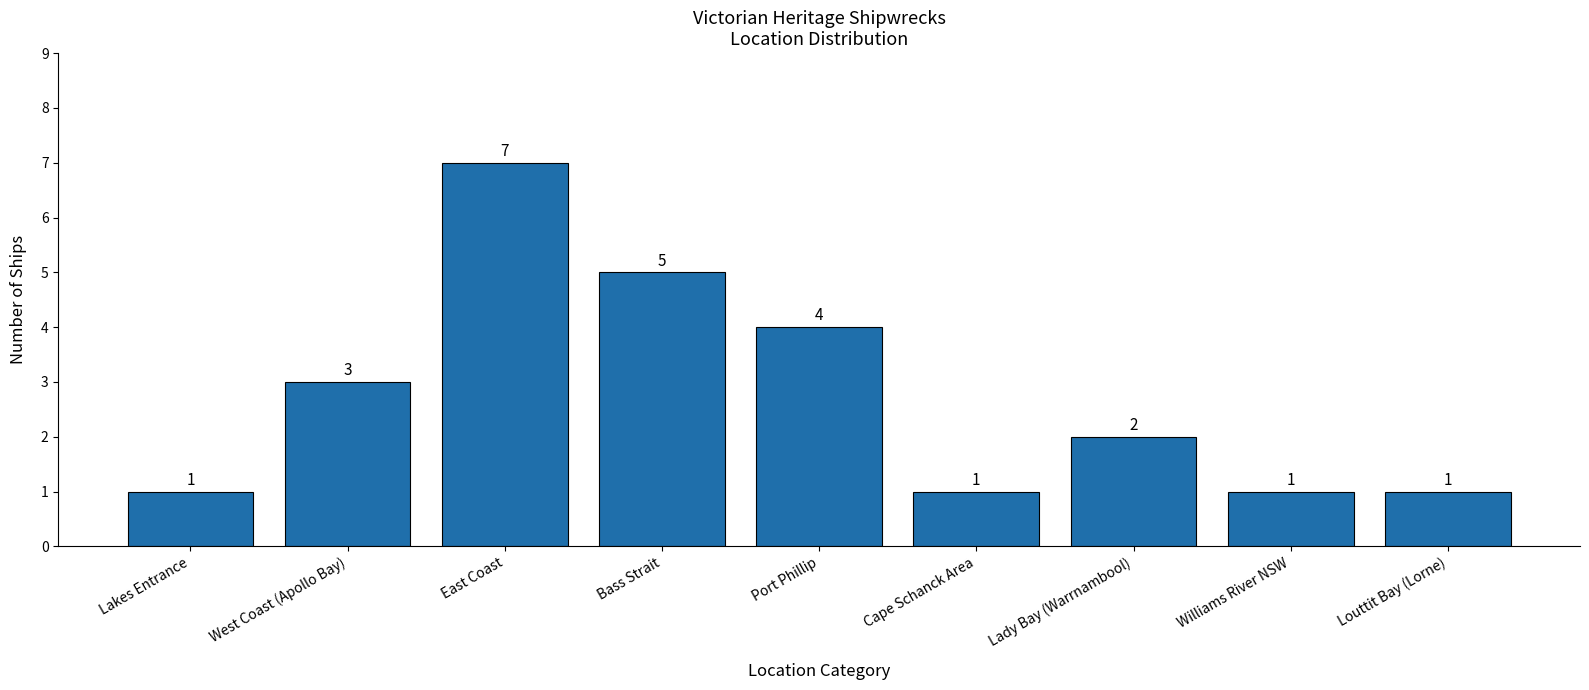

What is the ratio of the value at Port Phillip to the value at Bass Strait?

0.8